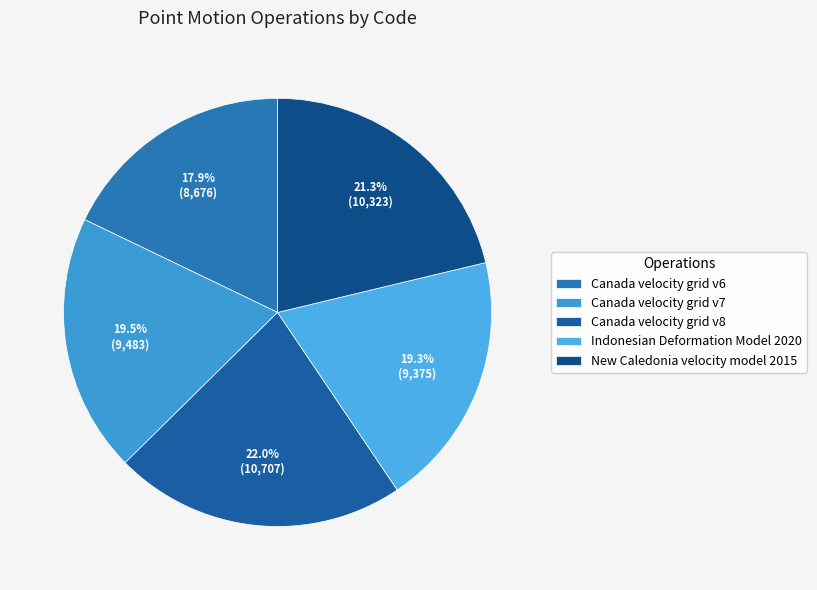

Which category has the biggest portion of the pie?

Canada velocity grid v8